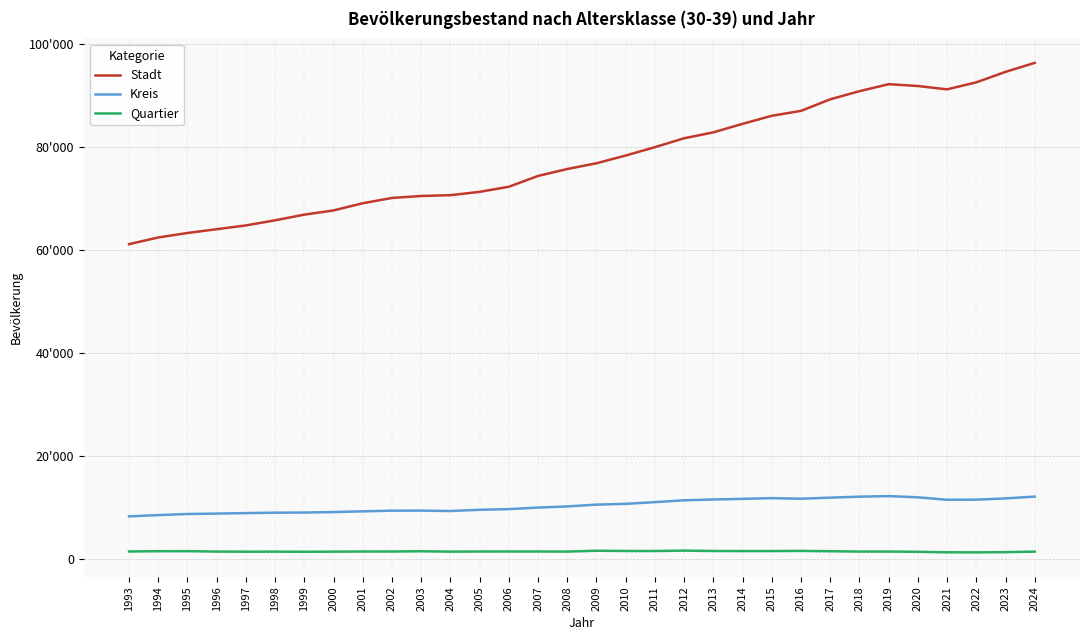

Reading right to left, transcribe all the data shown in this chart.

Stadt: 2024=96400	2023=94650	2022=92616	2021=91251	2020=91903	2019=92256	2018=90897	2017=89315	2016=87067	2015=86112	2014=84542	2013=82890	2012=81741	2011=80010	2010=78383	2009=76877	2008=75761	2007=74412	2006=72312	2005=71316	2004=70673	2003=70513	2002=70129	2001=69103	2000=67706	1999=66885	1998=65786	1997=64786	1996=64053	1995=63316	1994=62449	1993=61149
Kreis: 2024=12050	2023=11700	2022=11457	2021=11436	2020=11911	2019=12148	2018=12034	2017=11846	2016=11639	2015=11750	2014=11611	2013=11488	2012=11332	2011=10973	2010=10645	2009=10490	2008=10141	2007=9921	2006=9613	2005=9484	2004=9246	2003=9324	2002=9314	2001=9185	2000=9040	1999=8950	1998=8921	1997=8843	1996=8749	1995=8667	1994=8456	1993=8203
Quartier: 2024=1350	2023=1250	2022=1204	2021=1218	2020=1313	2019=1363	2018=1359	2017=1426	2016=1486	2015=1459	2014=1459	2013=1467	2012=1549	2011=1464	2010=1473	2009=1520	2008=1357	2007=1372	2006=1375	2005=1373	2004=1345	2003=1419	2002=1374	2001=1371	2000=1342	1999=1321	1998=1345	1997=1336	1996=1357	1995=1439	1994=1429	1993=1380